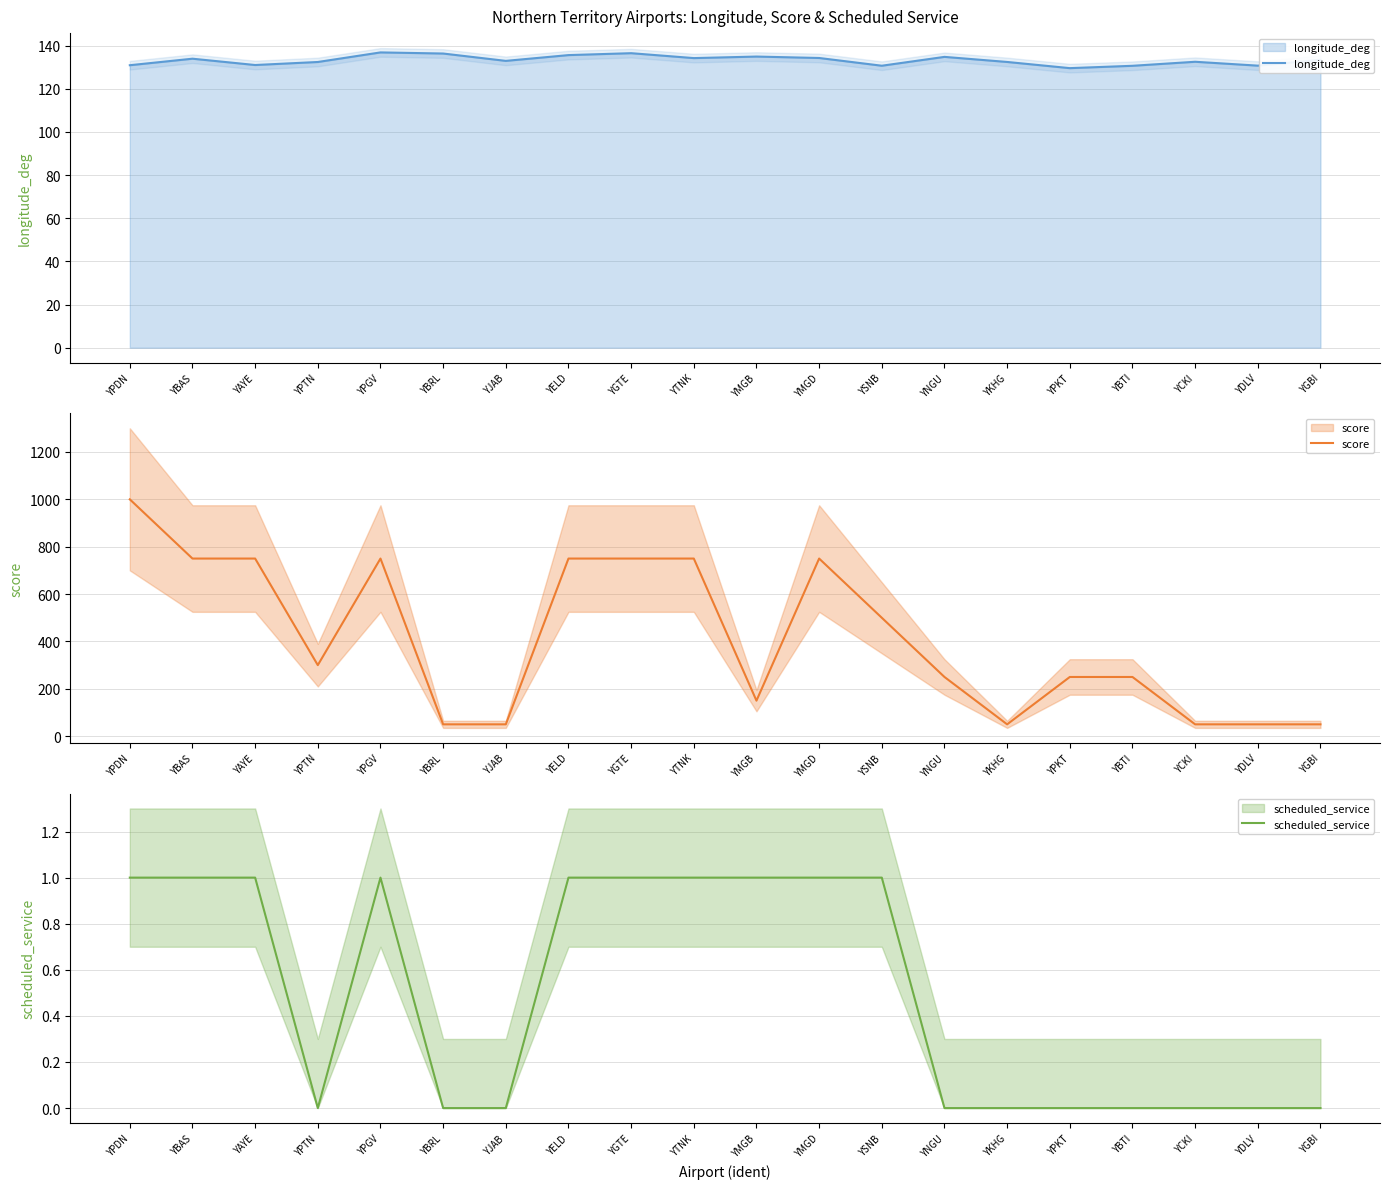

What are all the series names shown in the legend?

longitude_deg, score, scheduled_service